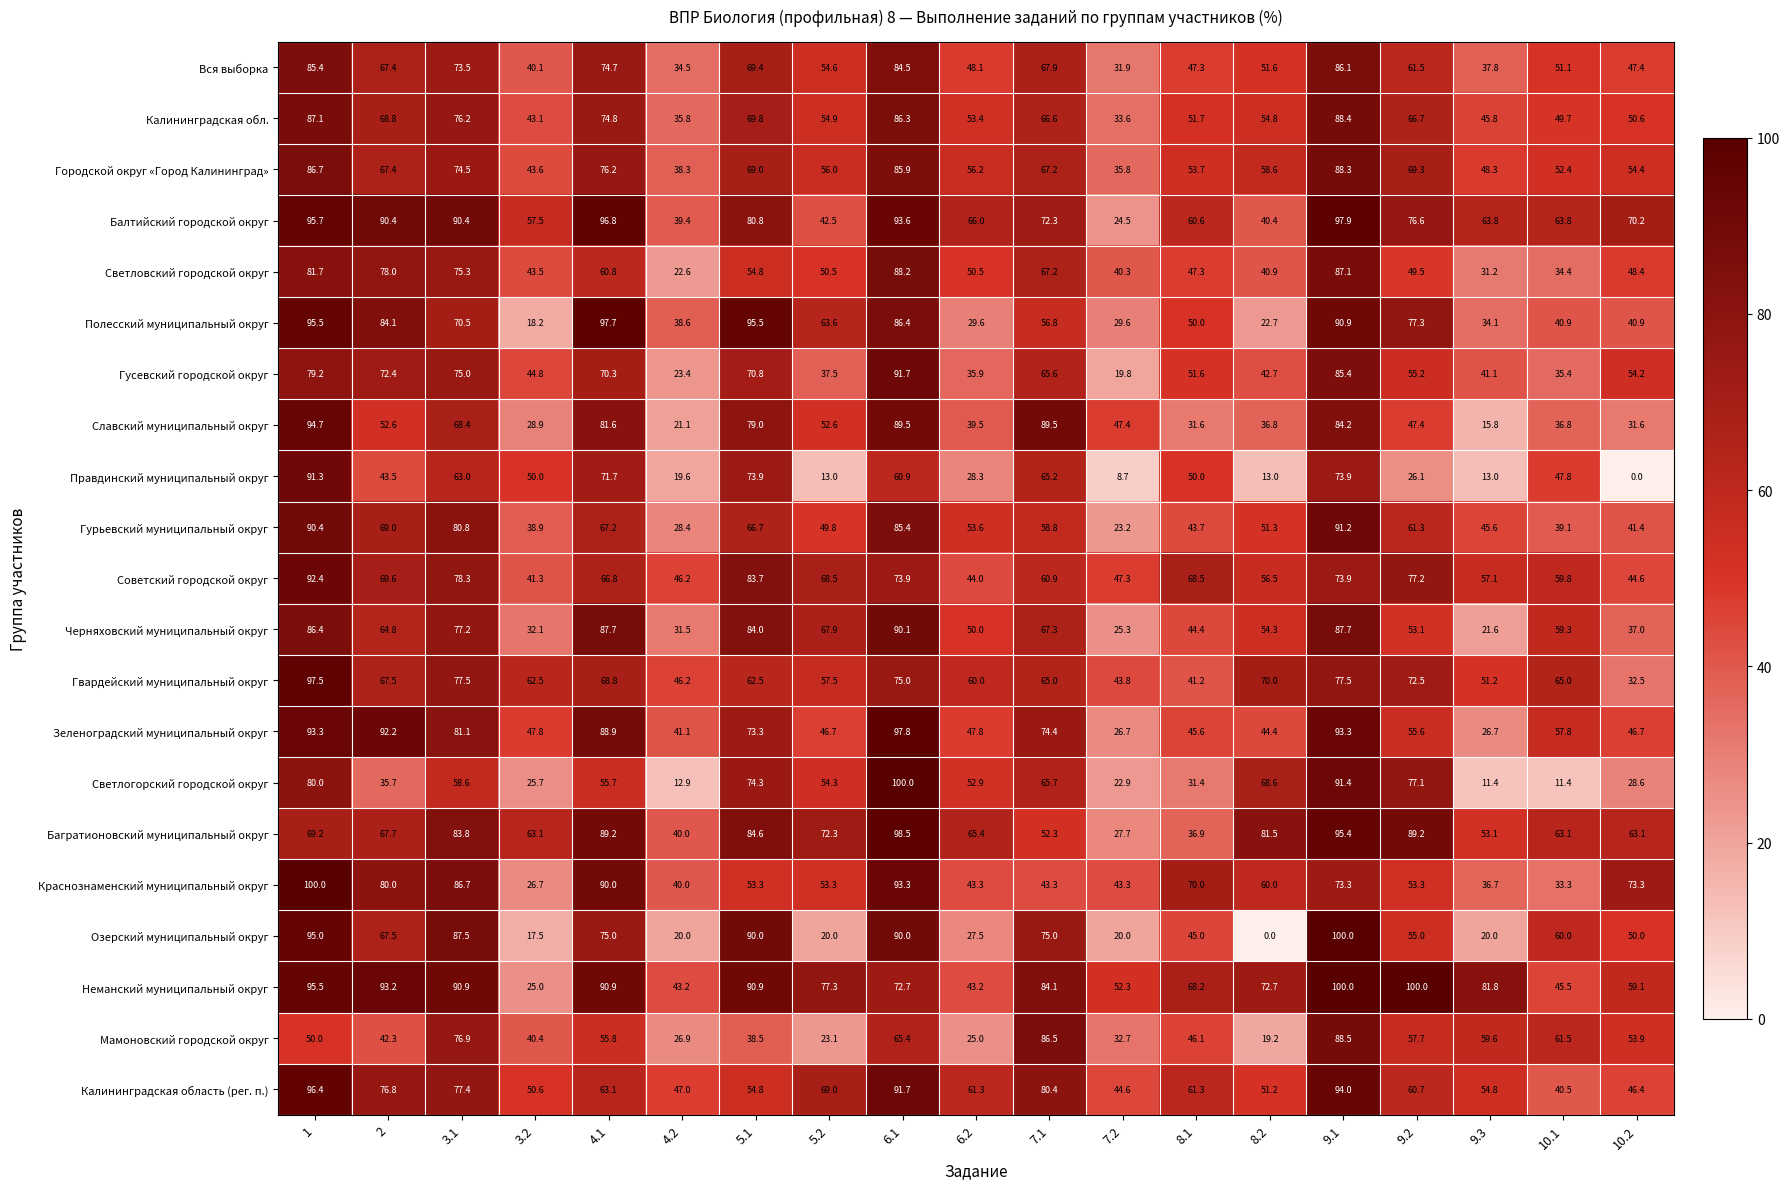

What is the maximum value shown in the chart?

100.0